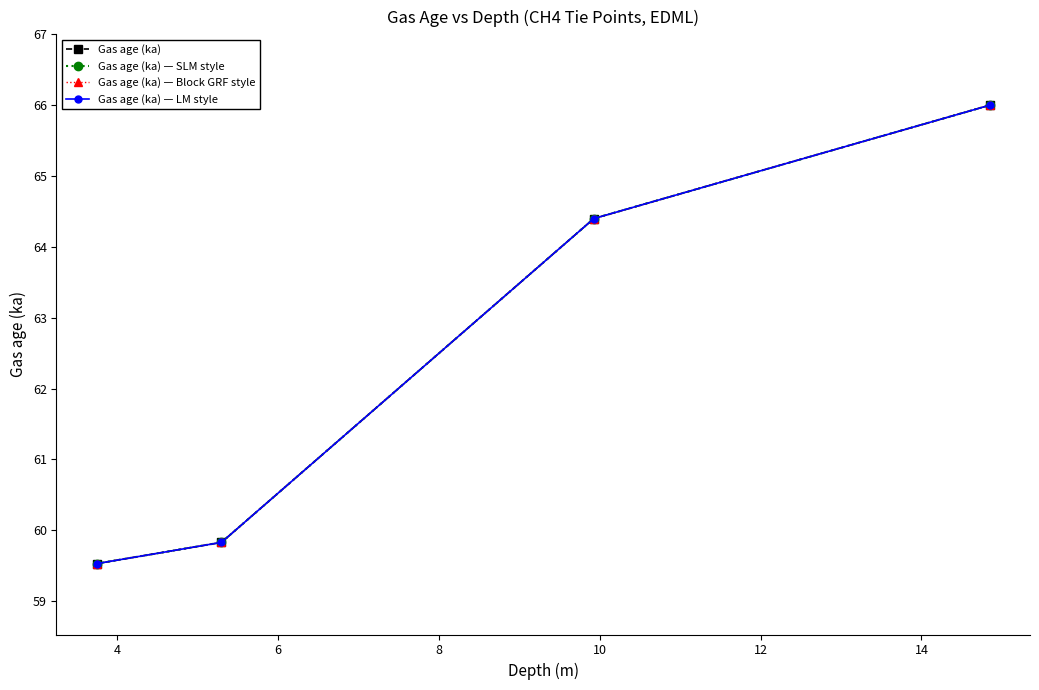

Does the chart have visible grid lines?

No